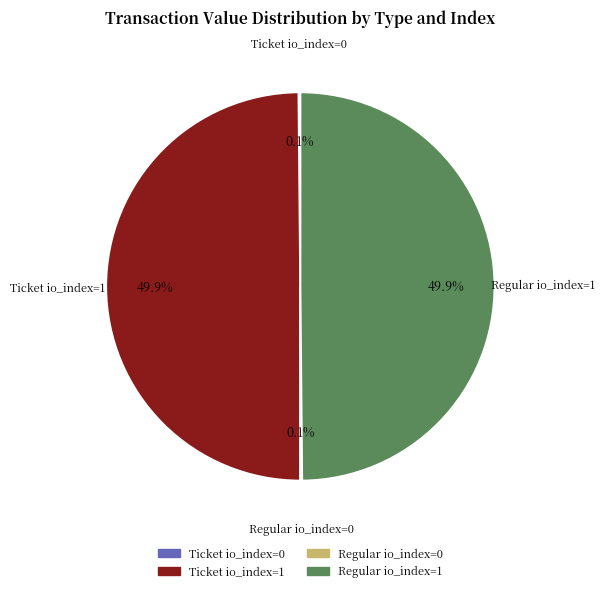

What portion of the pie excludes Ticket io_index=1?

50.1%